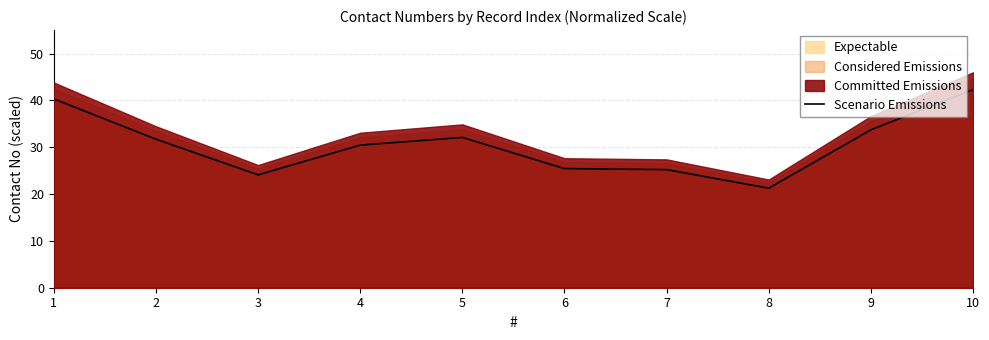

Which has a higher value, 4 or 2?

2